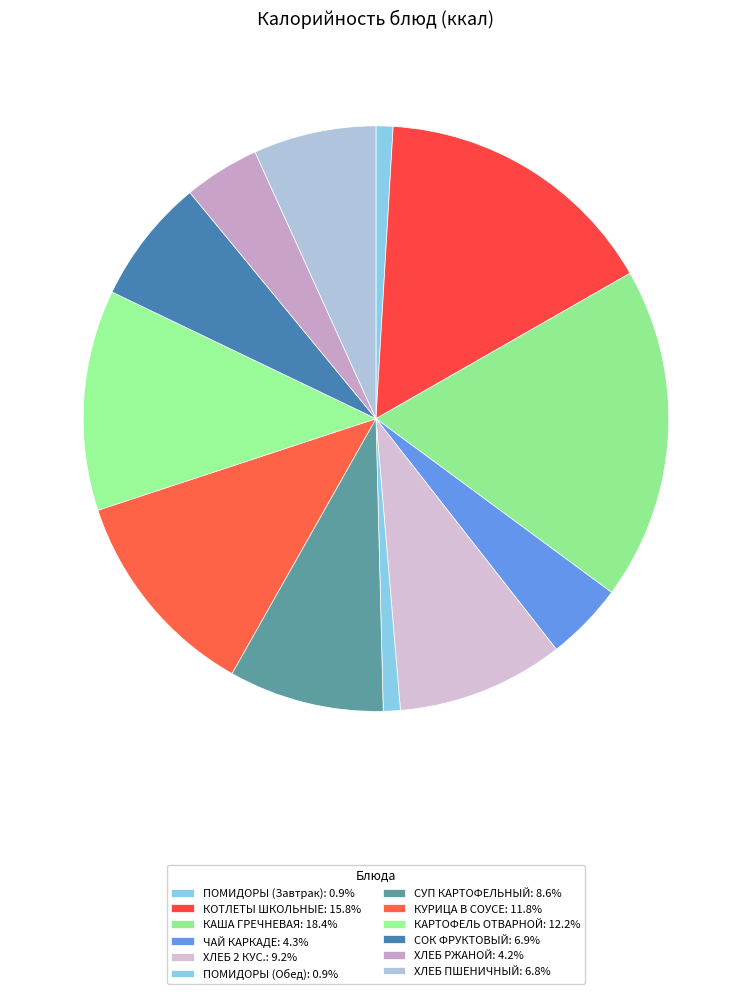

The КОТЛЕТЫ ШКОЛЬНЫЕ slice represents 16% of the pie. True or false?

True